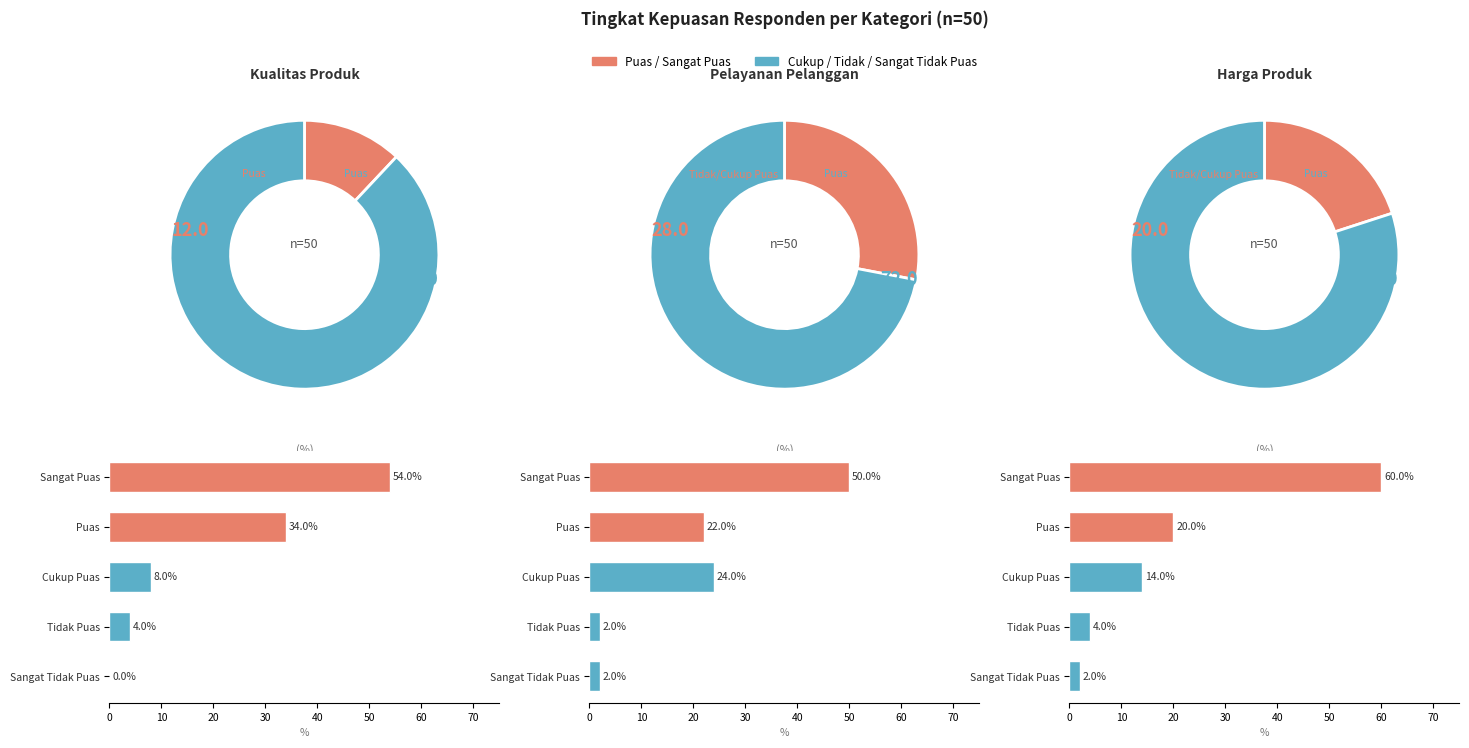

What is the smallest slice in the pie chart?

Kualitas Produk